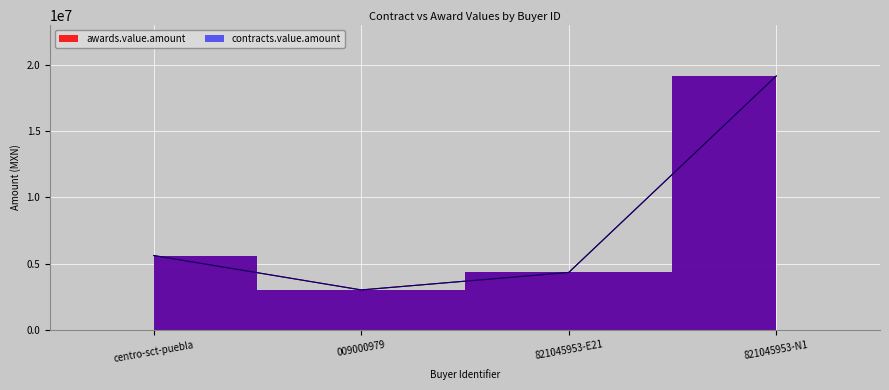

Which series has the largest total across all categories?

awards.value.amount